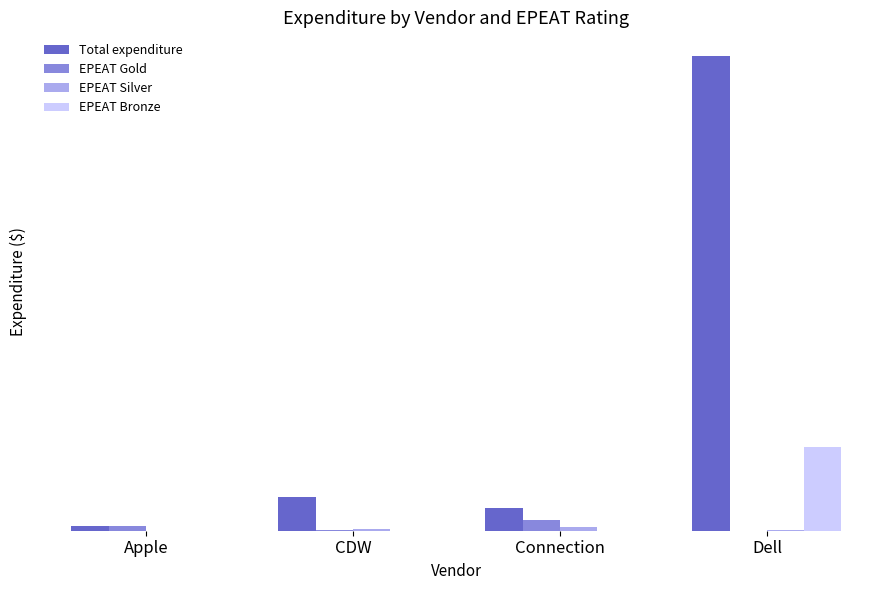

Where does the EPEAT Bronze series first go above 2092?

CDW